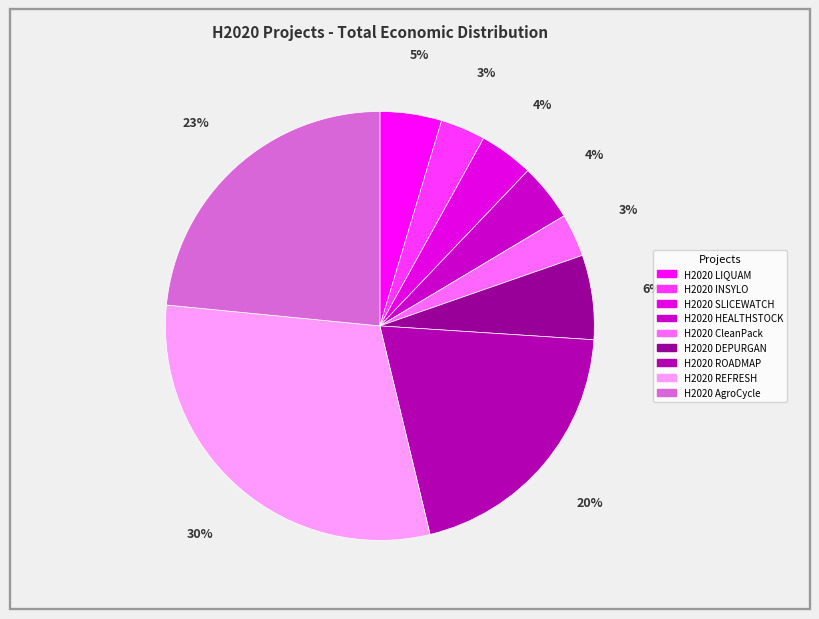

Which slice is the smallest?

H2020 CleanPack